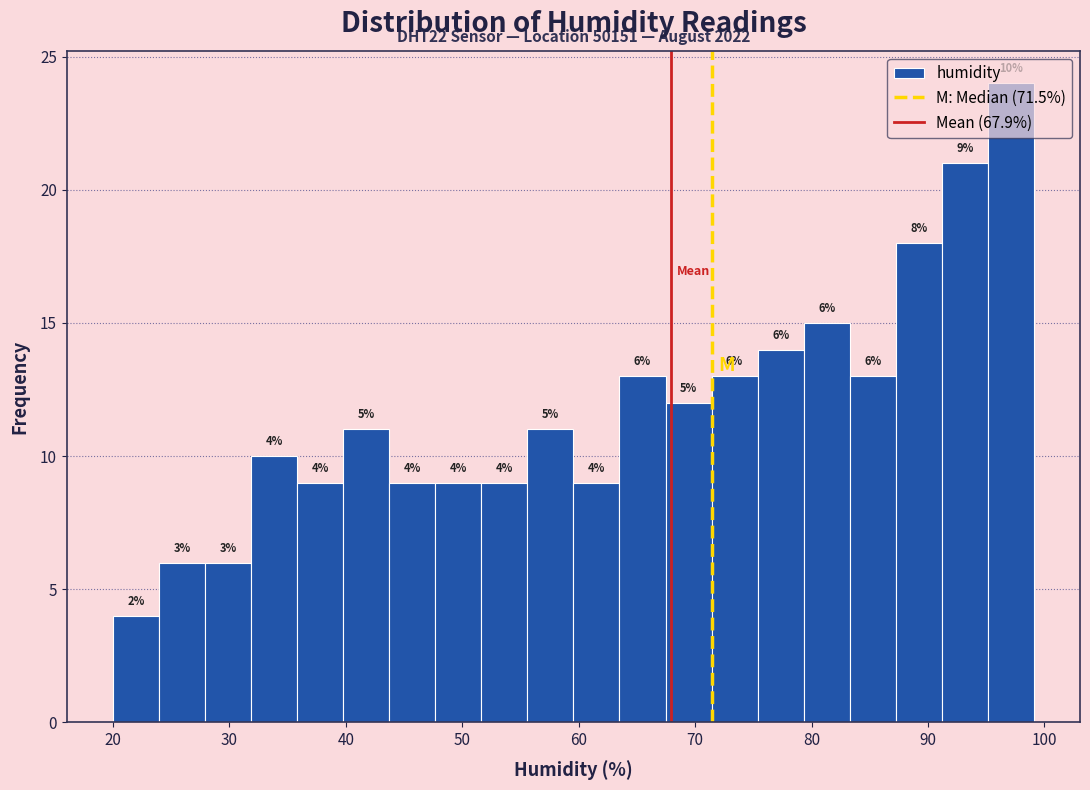

Around what value on the x-axis is the tallest bar? Give the approximate position of its centre, as read against the axis.

97